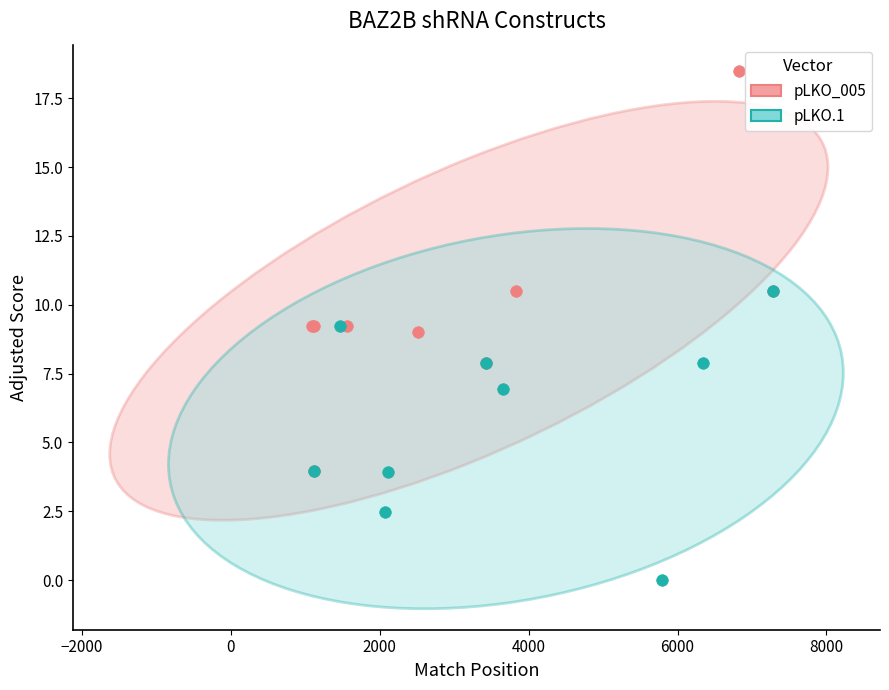

Which series contains the lowest Y value?

pLKO.1